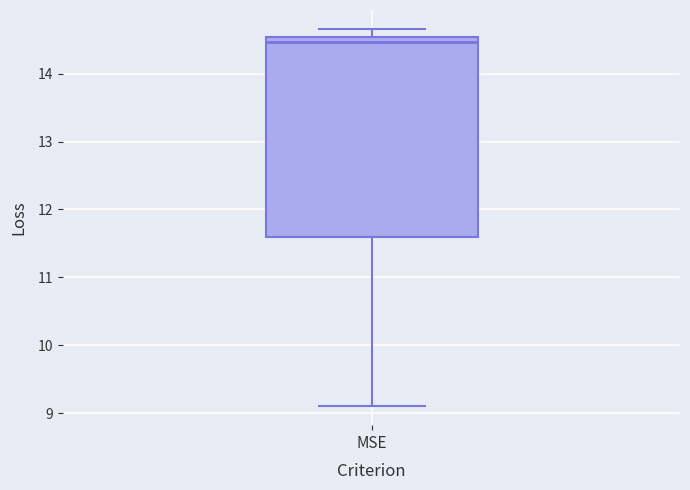

Transcribe this box plot: give where the median line is, the range the box spans, and where the two whiskers end, as read against the y-axis. The values are not printed on the chart, so give them approximately, as read against the axis.

median 14.5 (just below the box's upper edge), box 11.6 to 14.5, whiskers 9.1 to 14.7